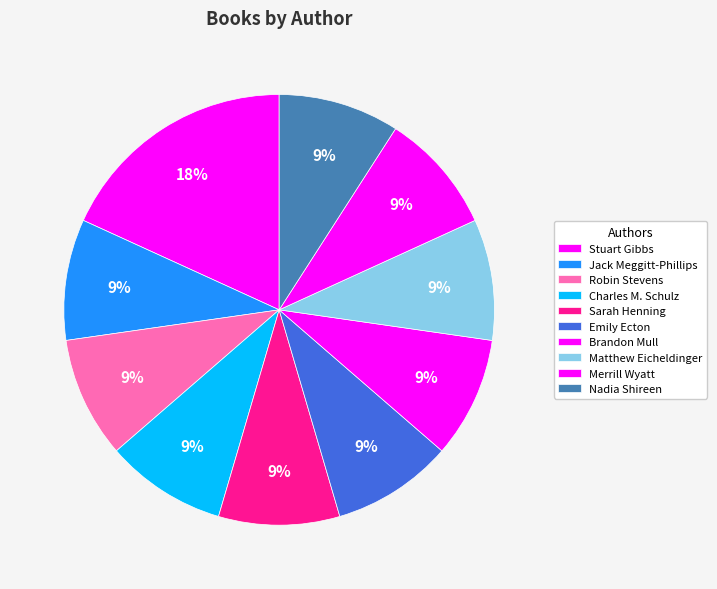

To the nearest percent, what is the combined percentage of Merrill Wyatt and Sarah Henning?

18%